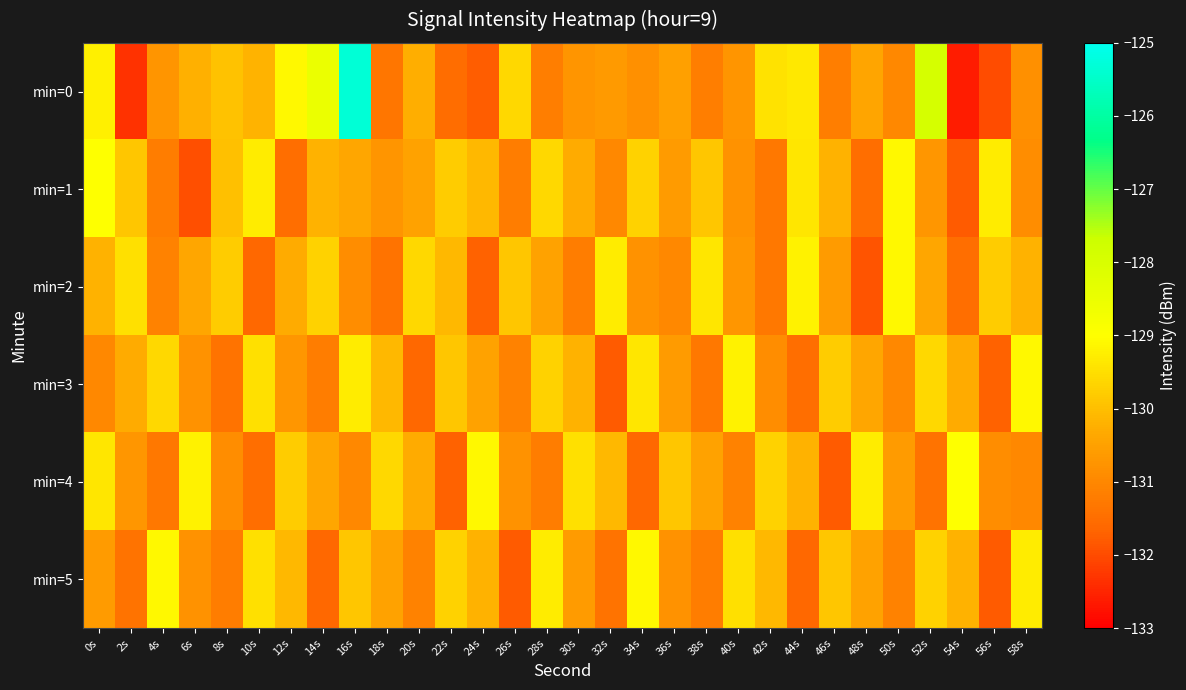

Count the number of categories in the chart.

30